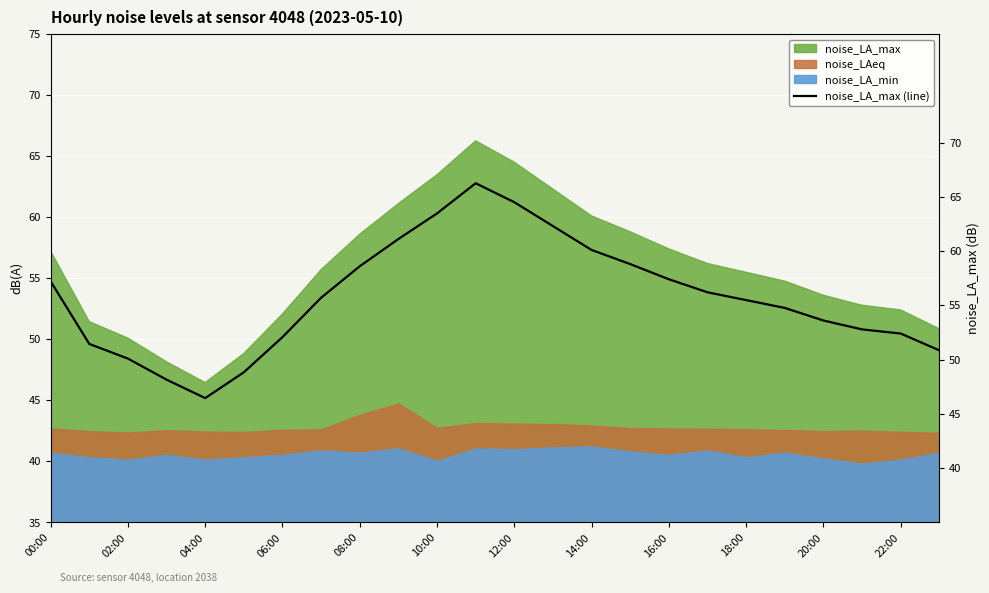

How many categories are shown in the chart?

24